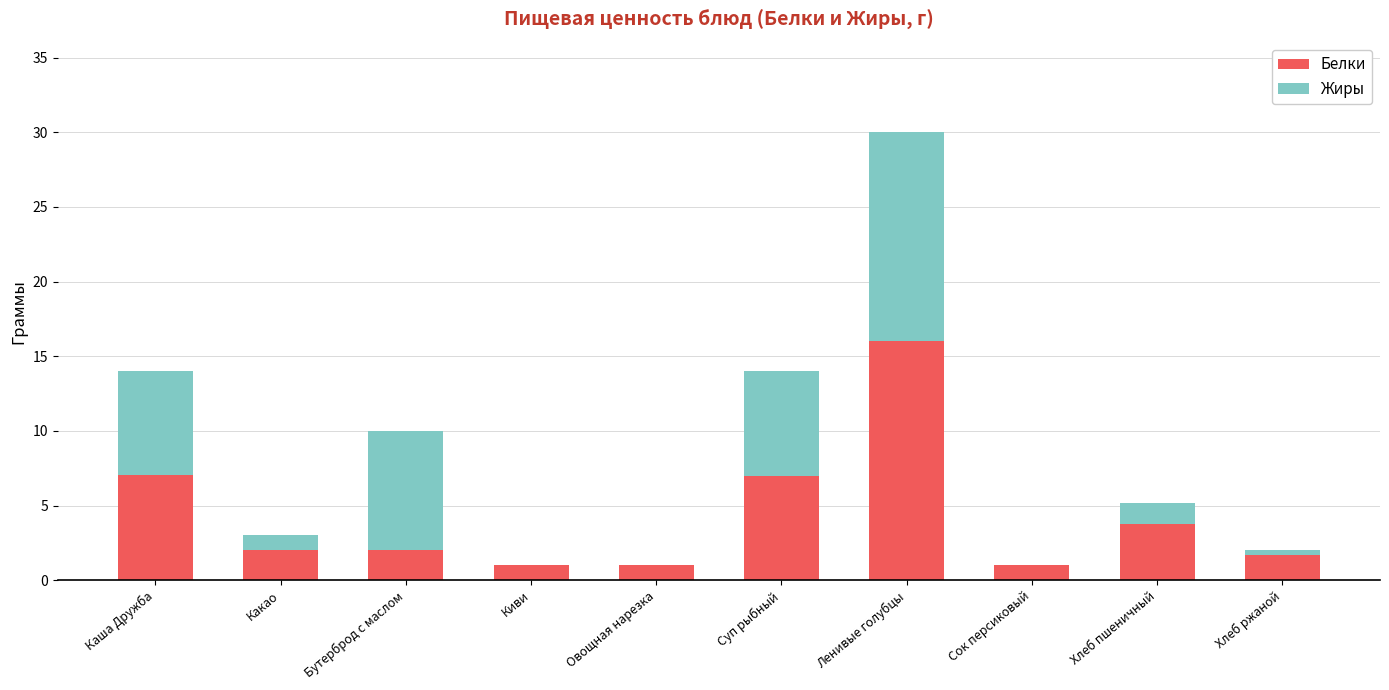

Reading right to left, transcribe the values for Белки.

Хлеб ржаной=1.7	Хлеб пшеничный=3.8	Сок персиковый=1.0	Ленивые голубцы=16.0	Суп рыбный=7.0	Овощная нарезка=1.0	Киви=1.0	Бутерброд с маслом=2.0	Какао=2.0	Каша Дружба=7.0